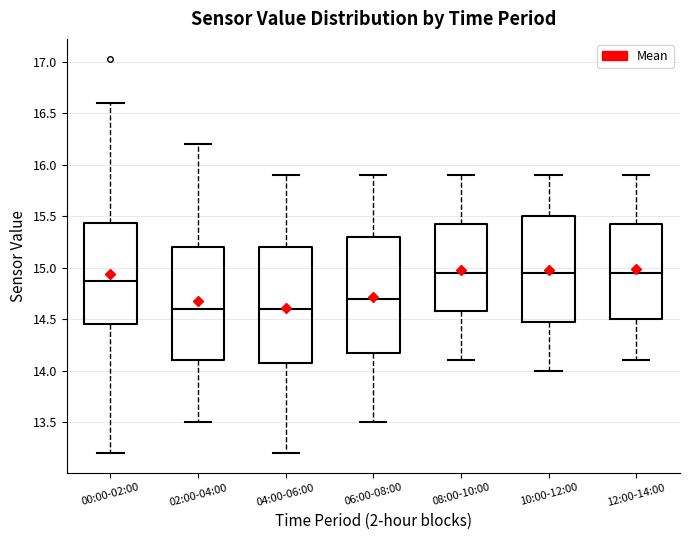

Reading left to right, read every box against the y-axis: the position of its median line, the range the box covers, and the ends of its whiskers. The values are not printed on the chart, so give them approximately, as read against the axis.

00:00-02:00: median 14.85, box 14.45 to 15.45, whiskers 13.20 to 16.60
02:00-04:00: median 14.60, box 14.10 to 15.20, whiskers 13.50 to 16.20
04:00-06:00: median 14.60, box 14.10 to 15.20, whiskers 13.20 to 15.90
06:00-08:00: median 14.70, box 14.20 to 15.30, whiskers 13.50 to 15.90
08:00-10:00: median 14.95, box 14.60 to 15.45, whiskers 14.10 to 15.90
10:00-12:00: median 14.95, box 14.50 to 15.50, whiskers 14.00 to 15.90
12:00-14:00: median 14.95, box 14.50 to 15.45, whiskers 14.10 to 15.90